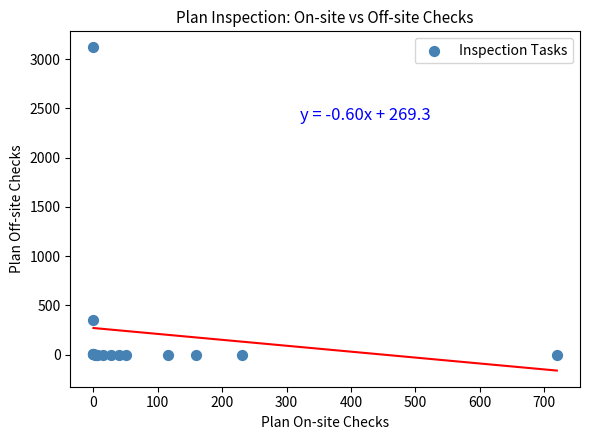

What Y value in the scatter plot is closest to 1560?

348